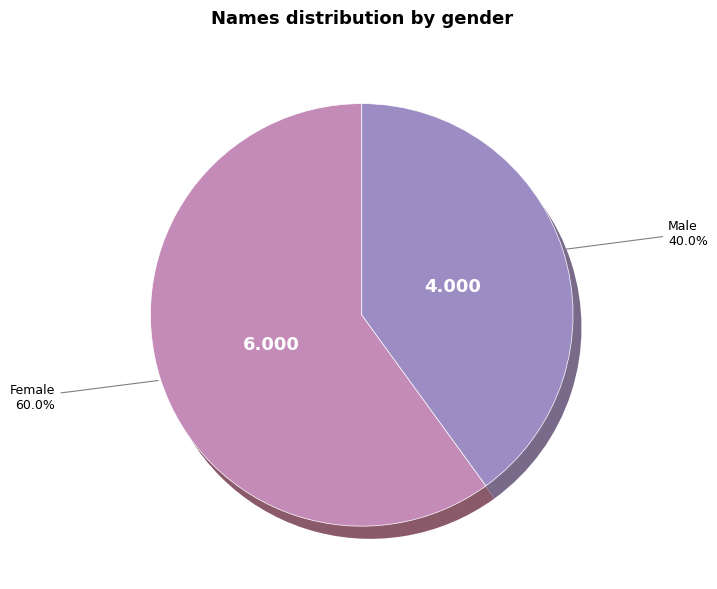

Which slice is the largest?

Martha Sofia